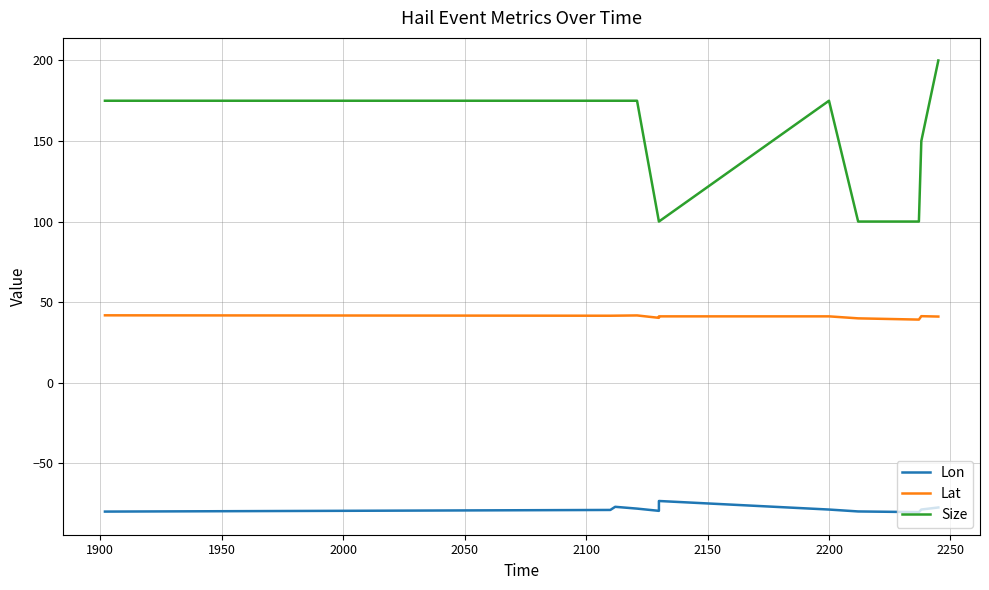

What is the minimum value shown in the chart?

-80.4